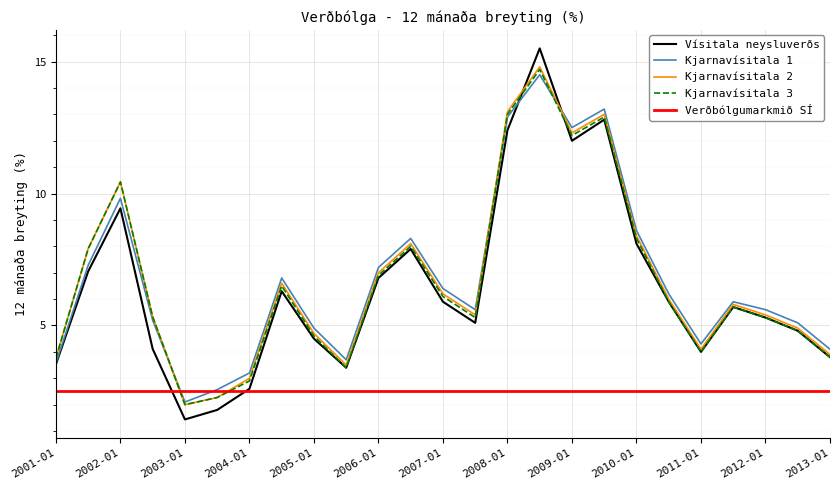

What is the greatest value displayed?

15.5